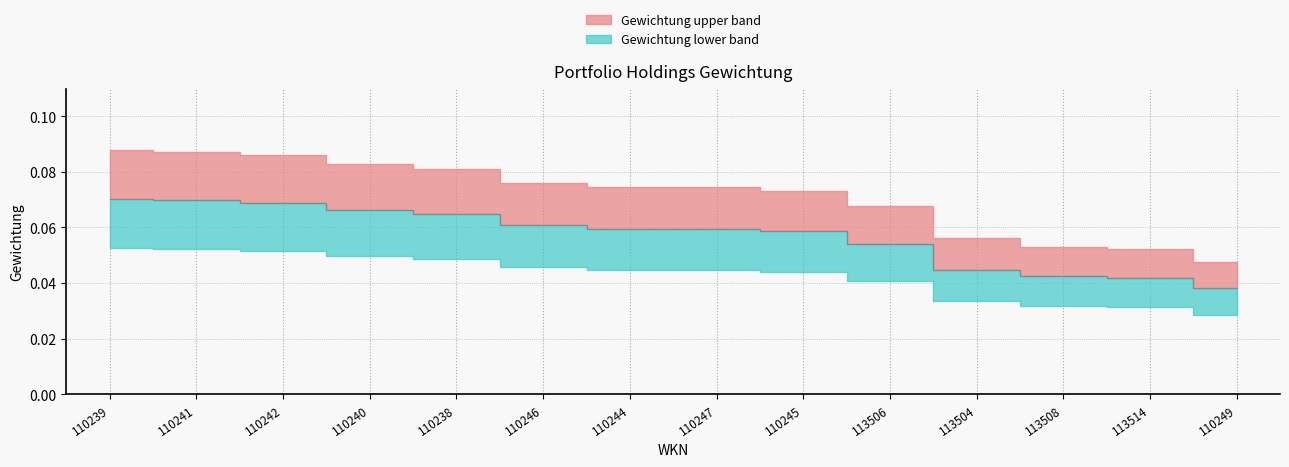

Between 110241 and 113514, which is larger?

110241